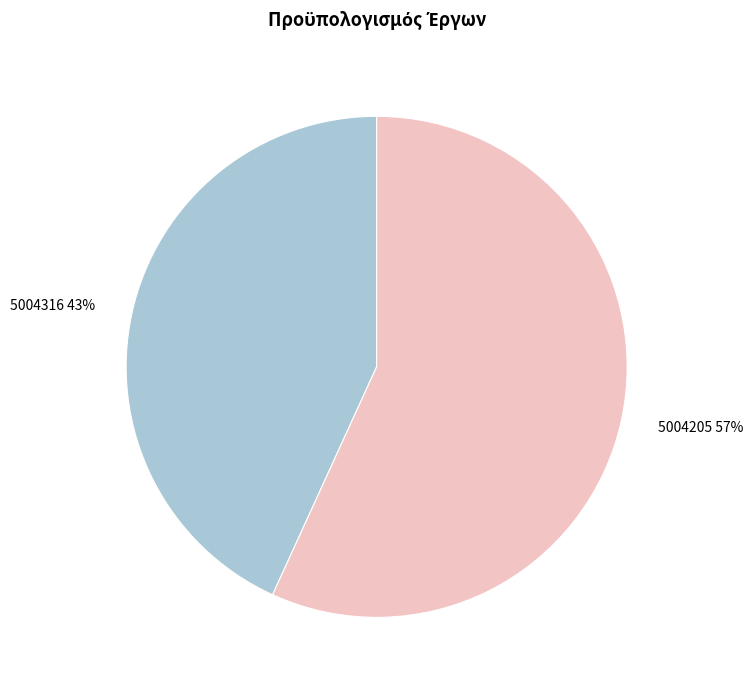

How many segments does this pie chart have?

2